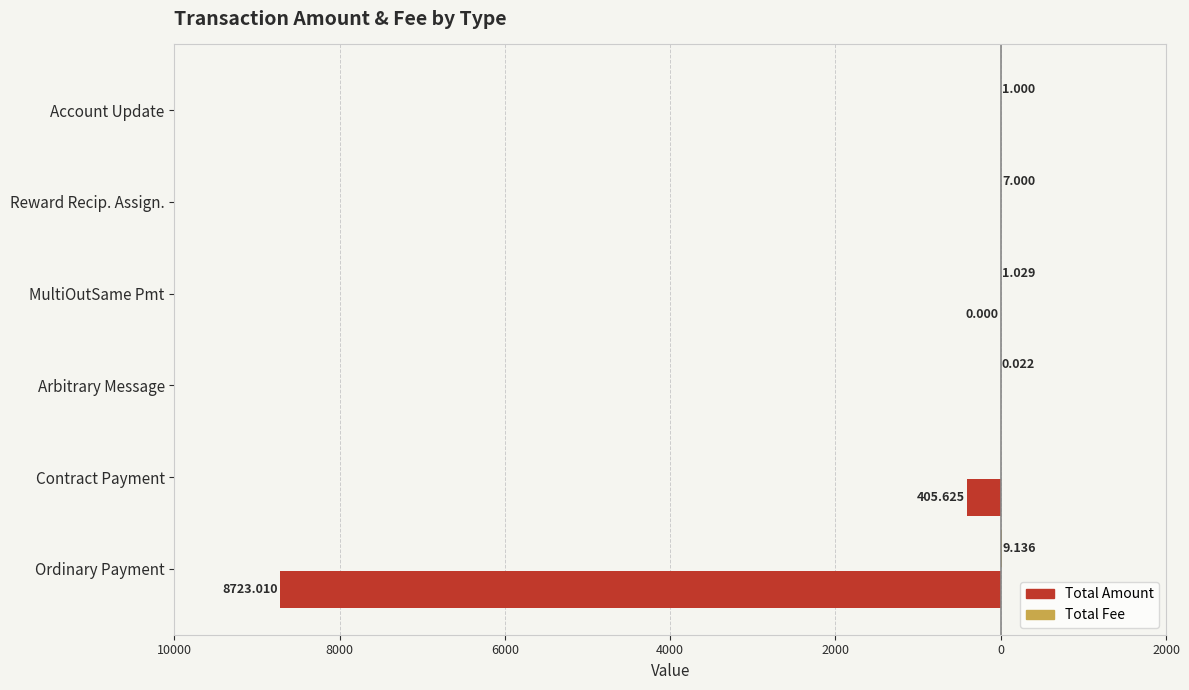

The value of Total Amount (neg axis) at Reward Recip. Assign. is 0.0. True or false?

True